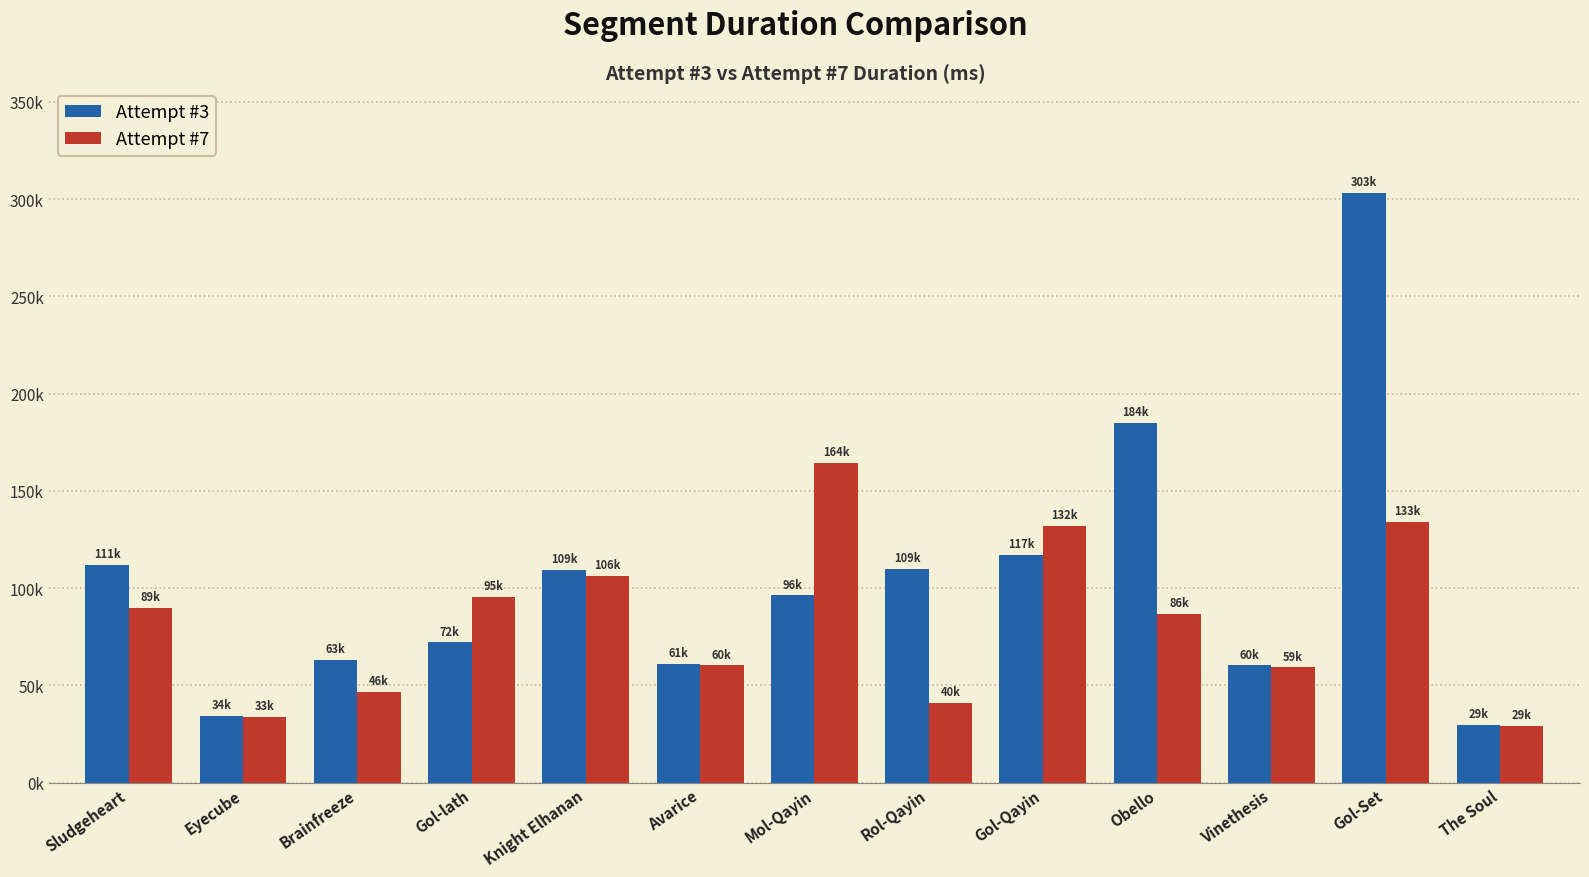

What are all the series names shown in the legend?

Attempt #3, Attempt #7